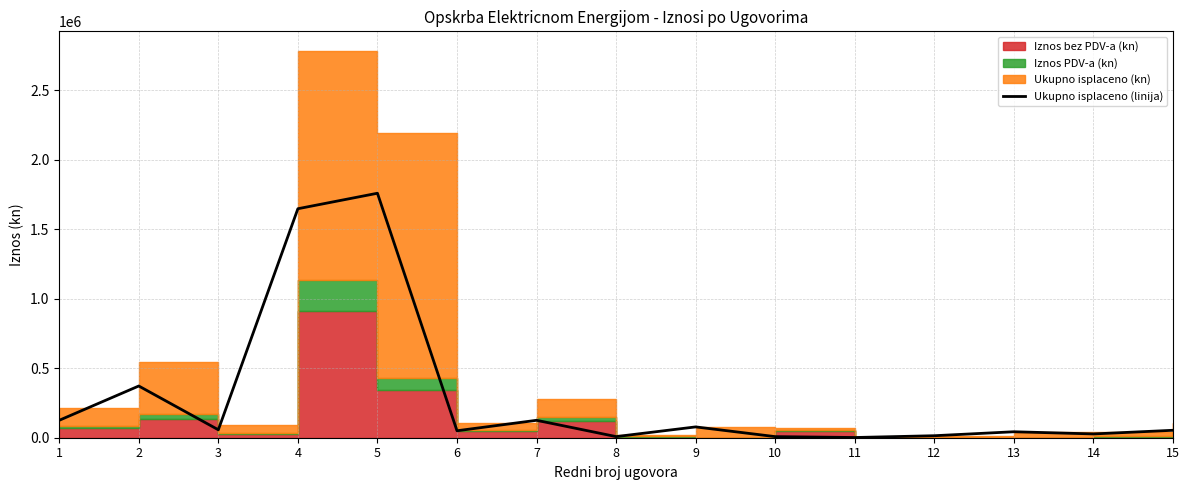

Is this an area chart (filled region under the line)?

No